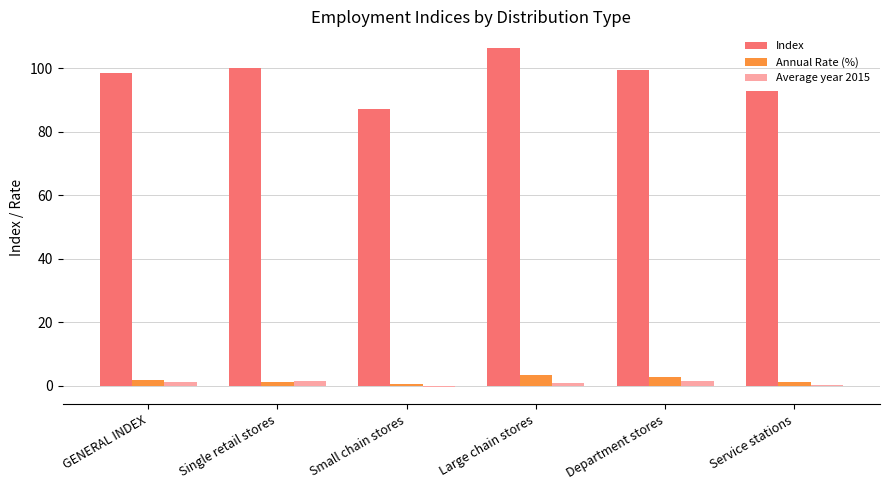

True or false: Index has a value of 134.2 at Department stores.

False